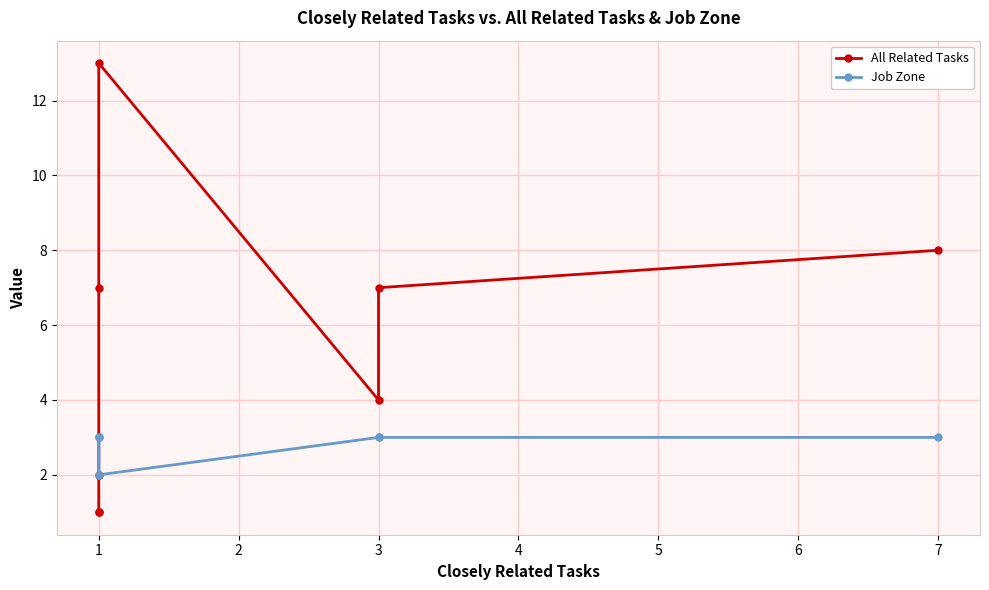

What is the sum of all Job Zone values?

22